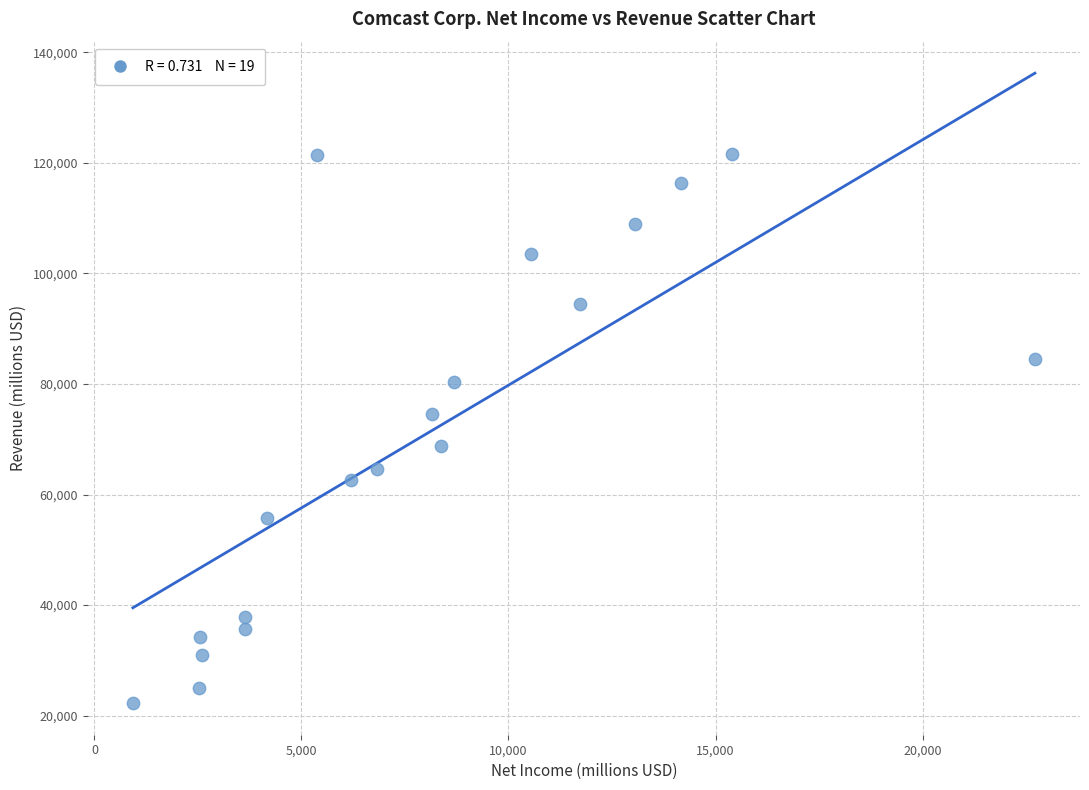

What is the range of Y values (max minus min)?

99317